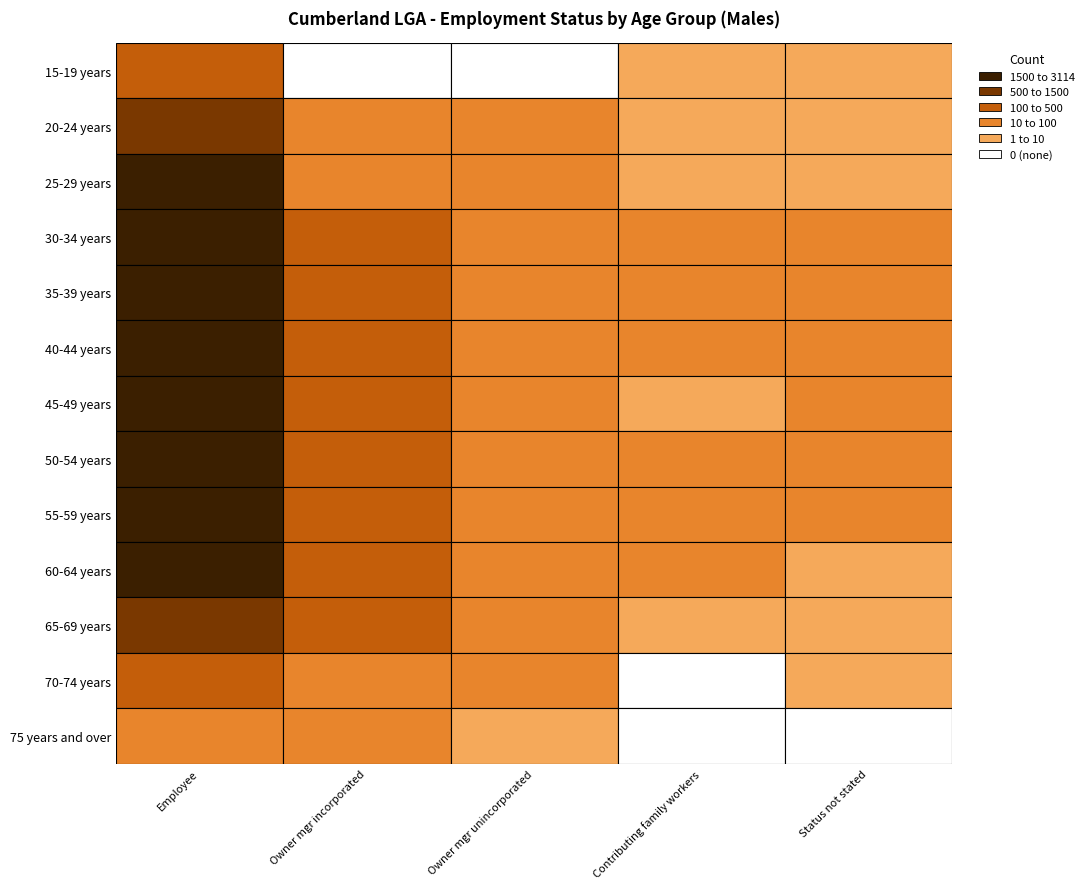

How many values in the Employee series are below 2597?

6